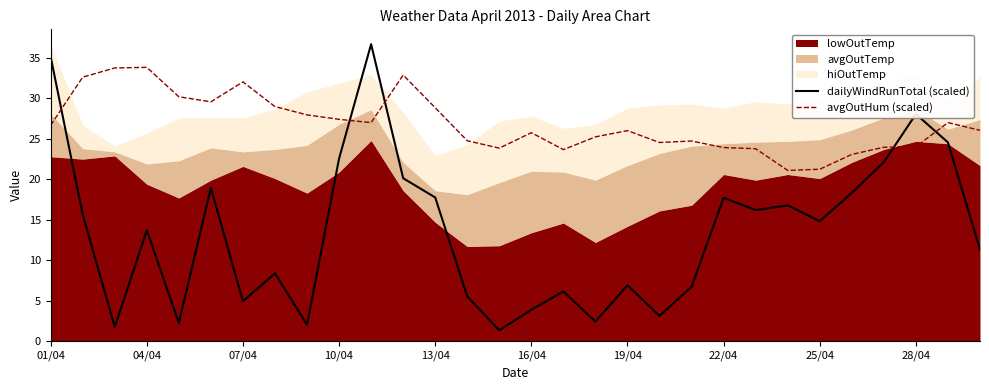

The avgOutHum (scaled) series shows 28.8 at 13/04. True or false?

True